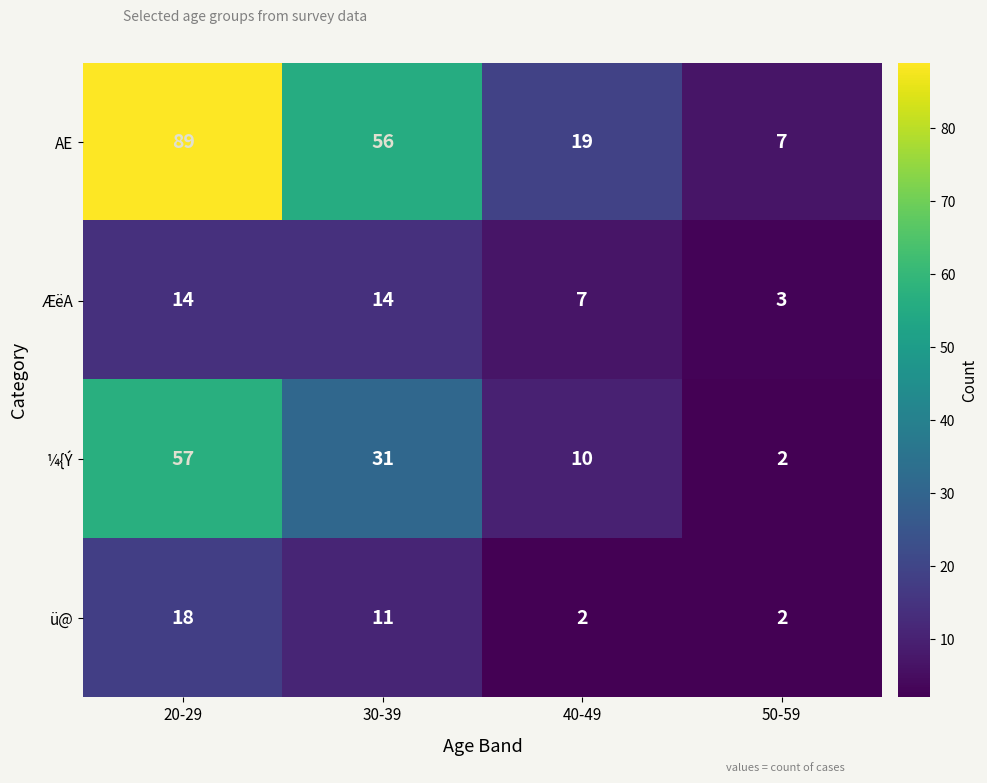

How many categories are shown in the chart?

4